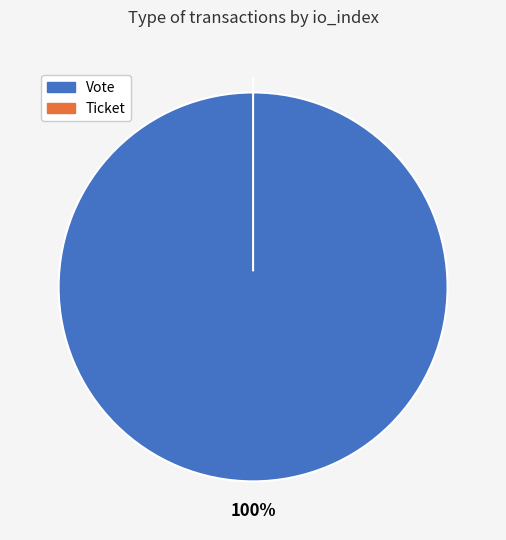

Combined, do Vote and Ticket account for over 50%?

Yes